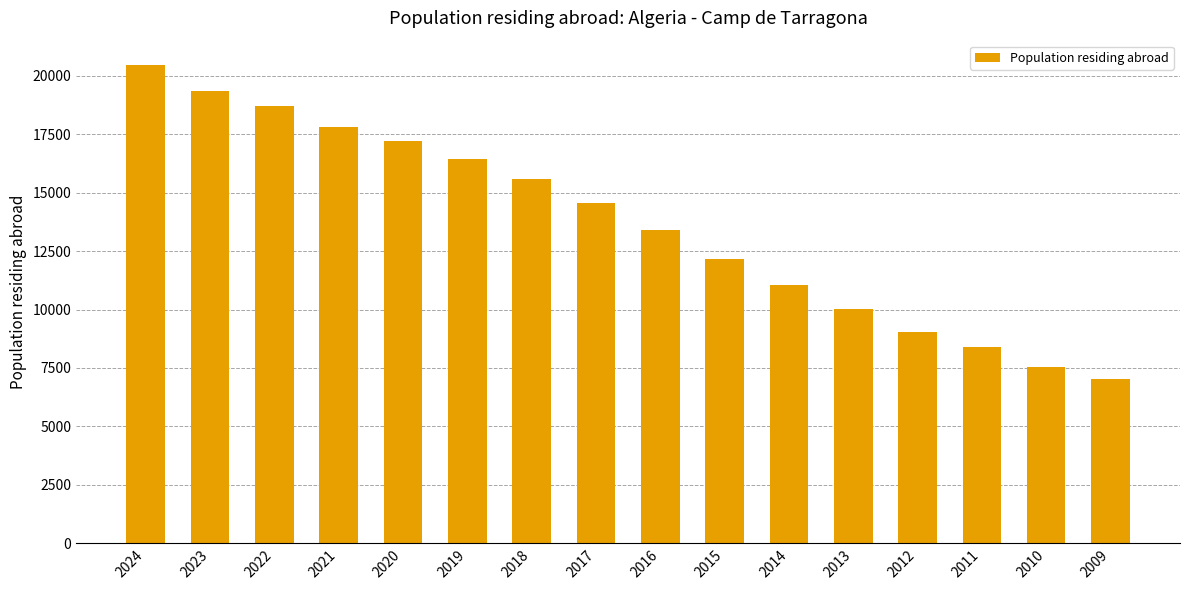

How many series are shown in this chart?

1